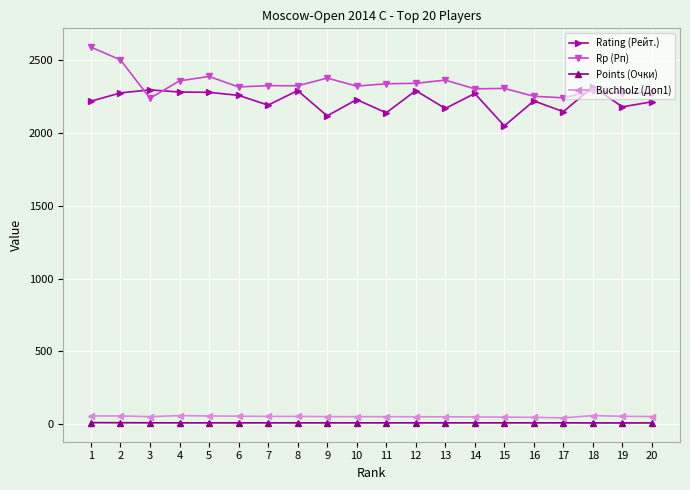

At which category does Rp (Рп) reach its first local valley?

3